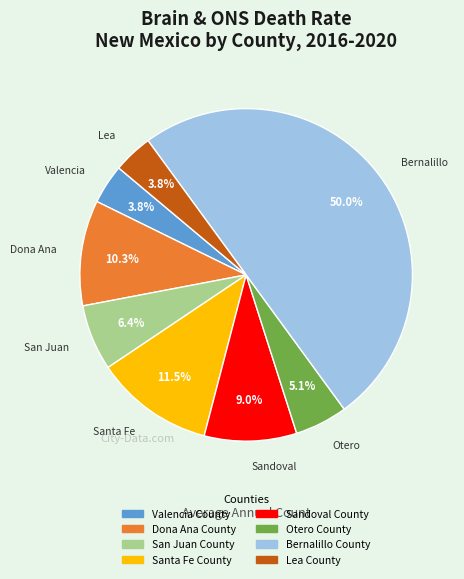

Is Sandoval County the majority of the pie?

No